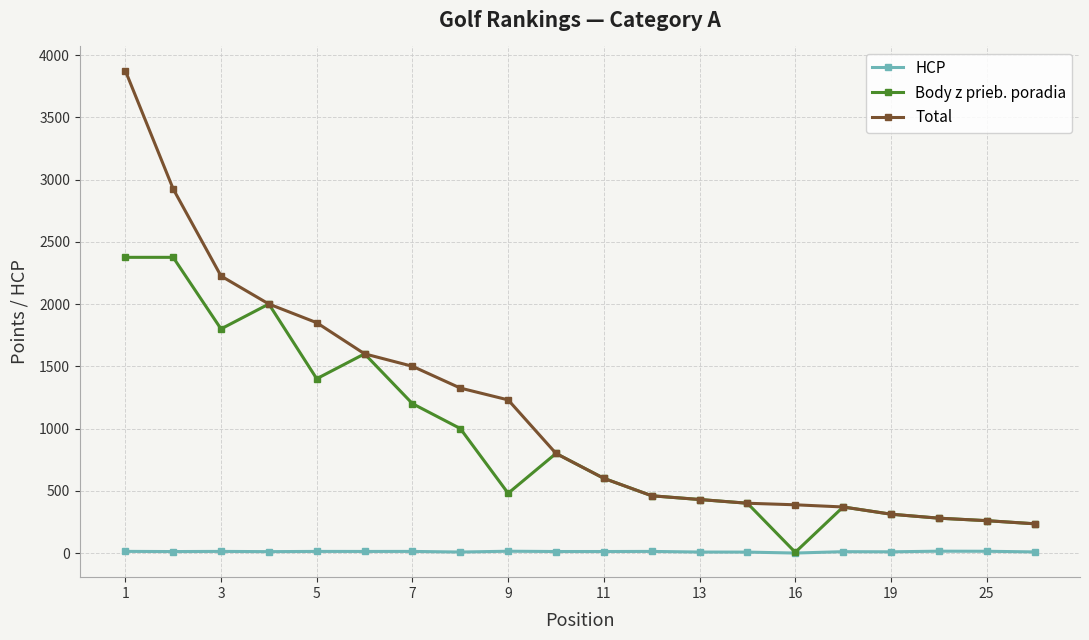

List the series in order of their peak value, lowest first.

HCP, Body z prieb. poradia, Total